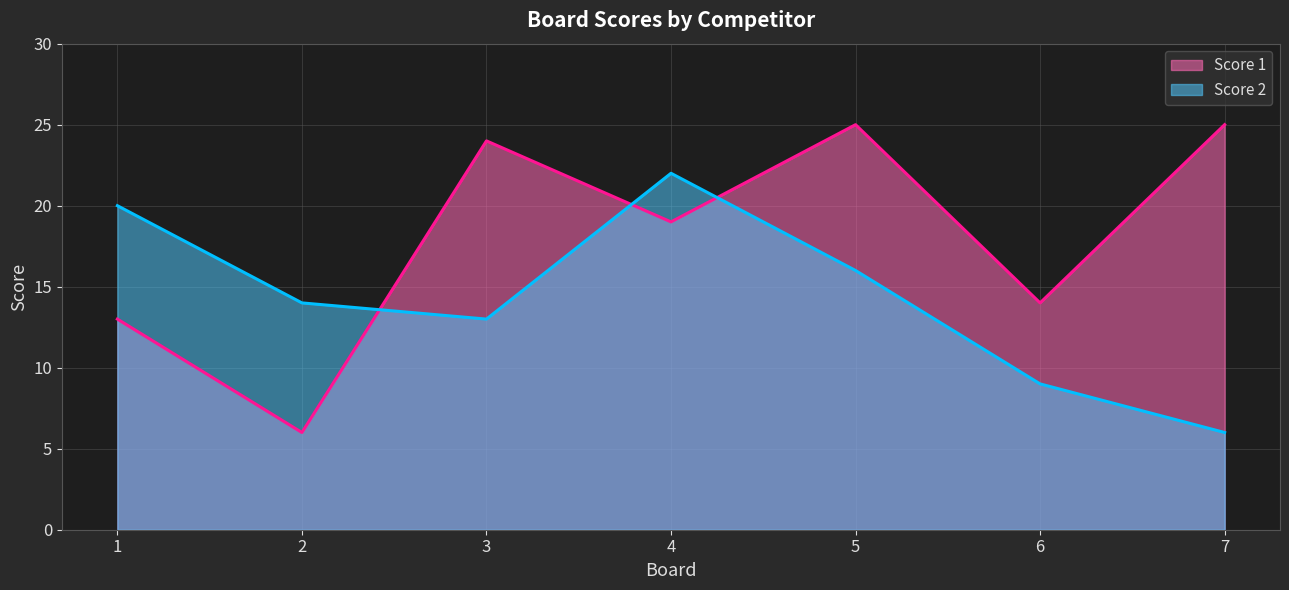

At which label is Score 2 closest to 14?

2